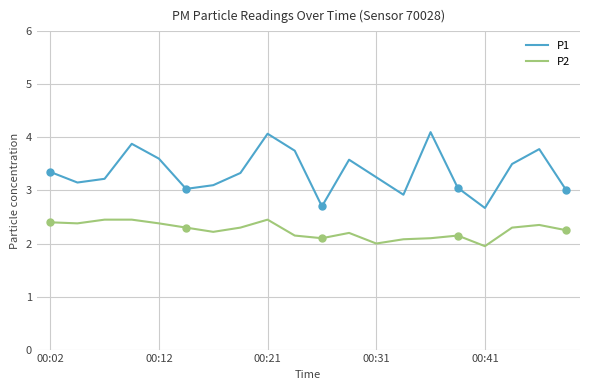

What is the difference between the second highest and second lowest values in the P1 series?

1.4